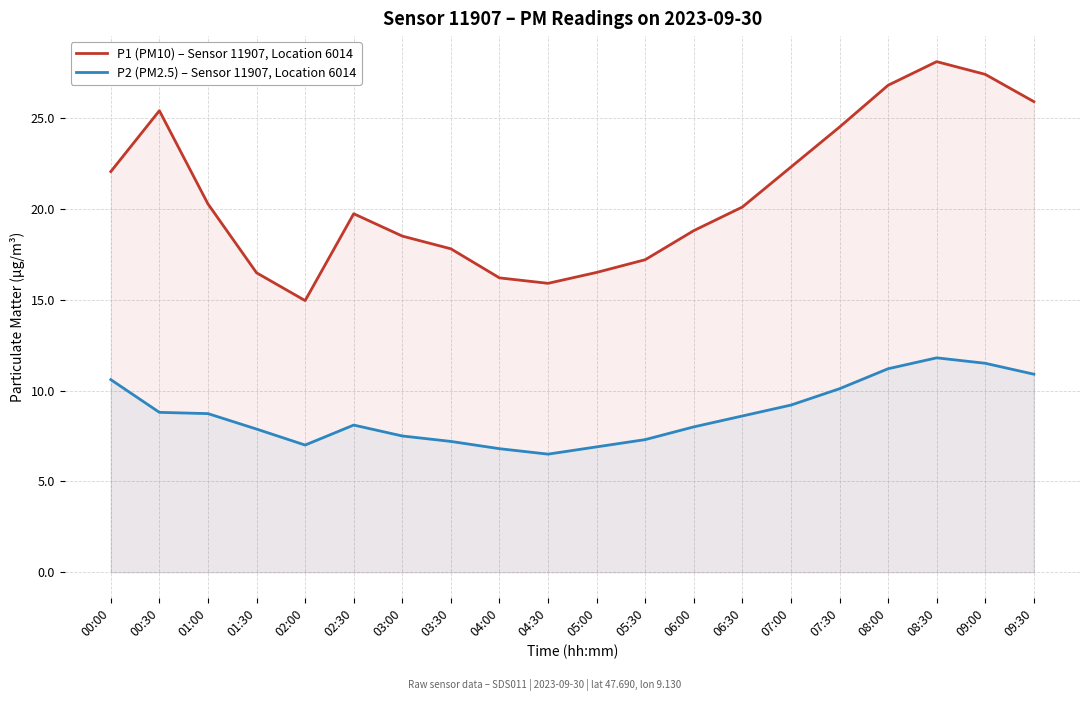

Rank the categories by P1 (PM10) – Sensor 11907, Location 6014 value from lowest to highest.

02:00, 04:30, 04:00, 01:30, 05:00, 05:30, 03:30, 03:00, 06:00, 02:30, 06:30, 01:00, 00:00, 07:00, 07:30, 00:30, 09:30, 08:00, 09:00, 08:30